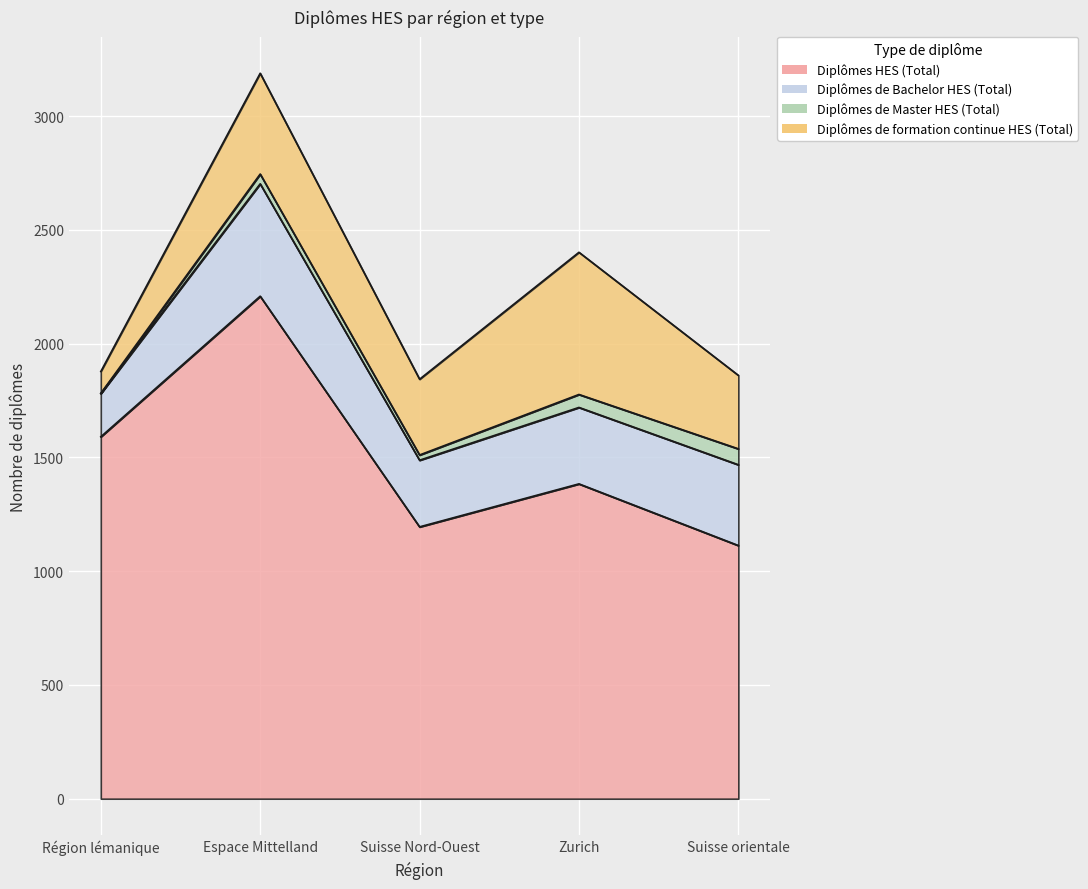

Reading left to right, extract all data points from this chart.

Diplômes HES (Total): Région lémanique=1591	Espace Mittelland=2209	Suisse Nord-Ouest=1195	Zurich=1384	Suisse orientale=1113
Diplômes de Bachelor HES (Total): Région lémanique=190	Espace Mittelland=494	Suisse Nord-Ouest=293	Zurich=336	Suisse orientale=355
Diplômes de Master HES (Total): Région lémanique=1	Espace Mittelland=43	Suisse Nord-Ouest=23	Zurich=57	Suisse orientale=70
Diplômes de formation continue HES (Total): Région lémanique=96	Espace Mittelland=443	Suisse Nord-Ouest=333	Zurich=625	Suisse orientale=323